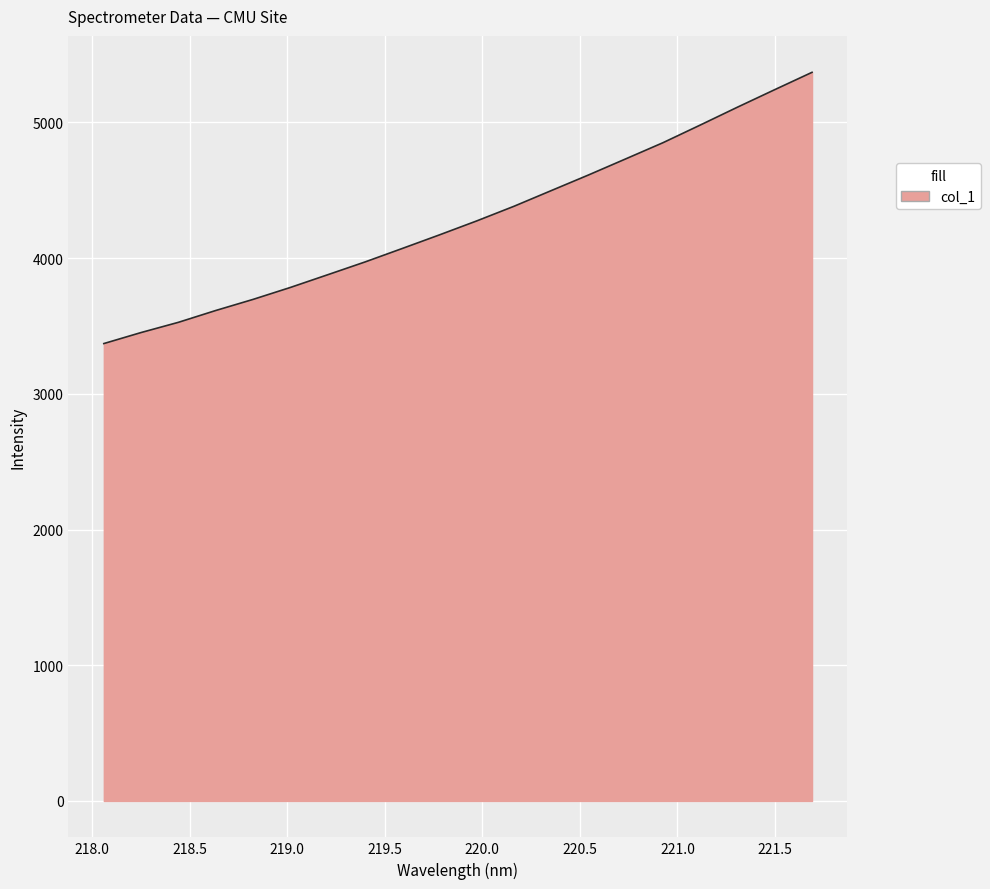

What is the difference between the maximum and minimum values?

1998.7